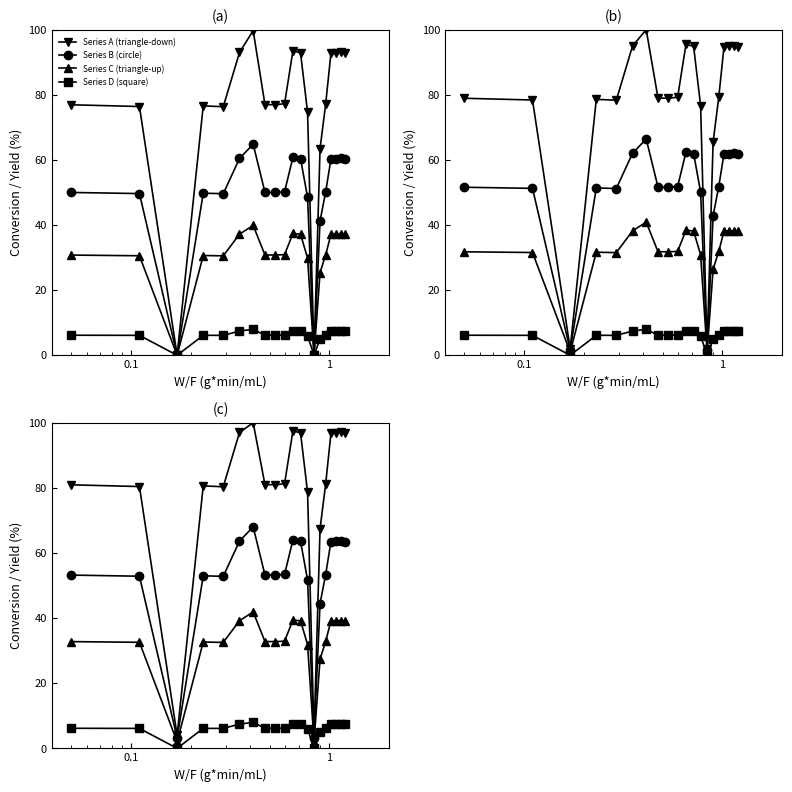

List the series in order of their peak value, lowest first.

Series D (square), Series C (triangle-up), Series B (circle), Series A (triangle-down)